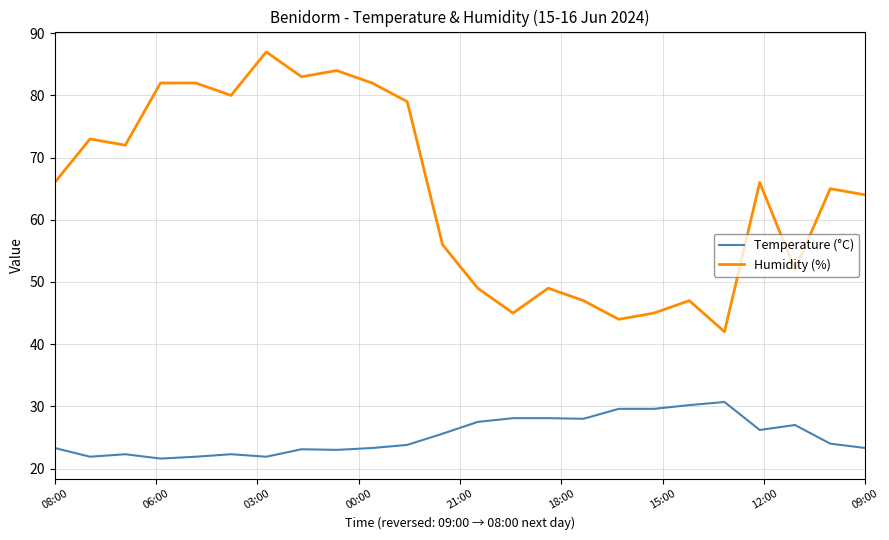

What is the lowest value of the Humidity (%) series?

42.0